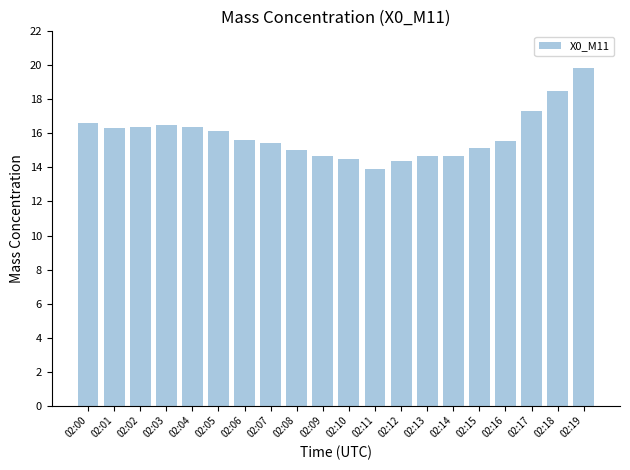

At which label does the data first exceed 15?

02:00